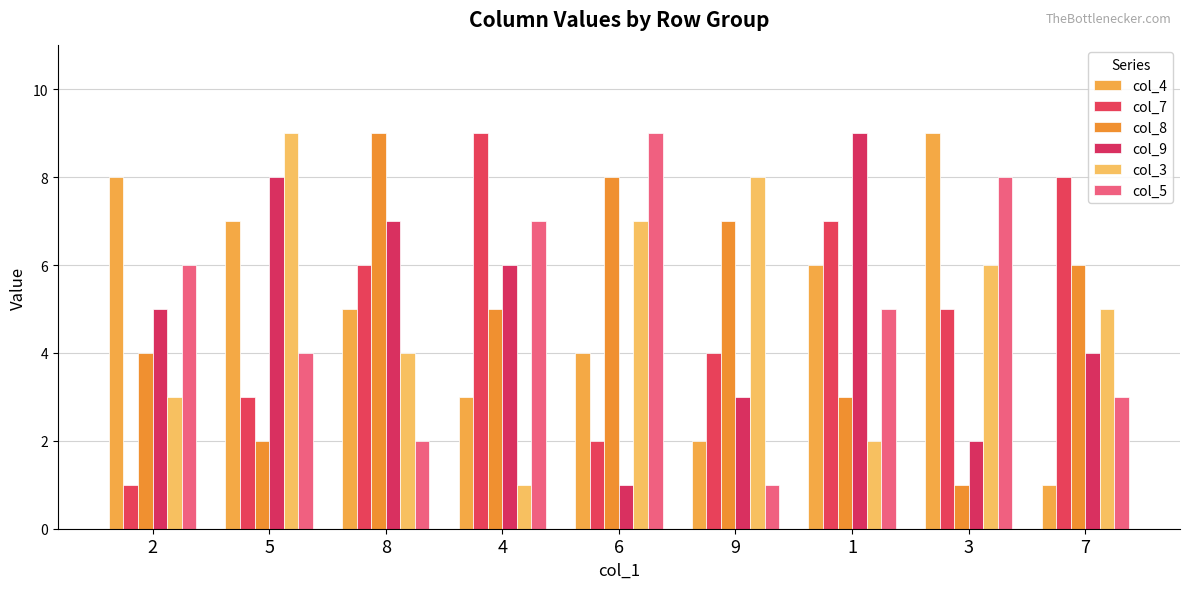

What is the label of the 9th bar from the left?

7